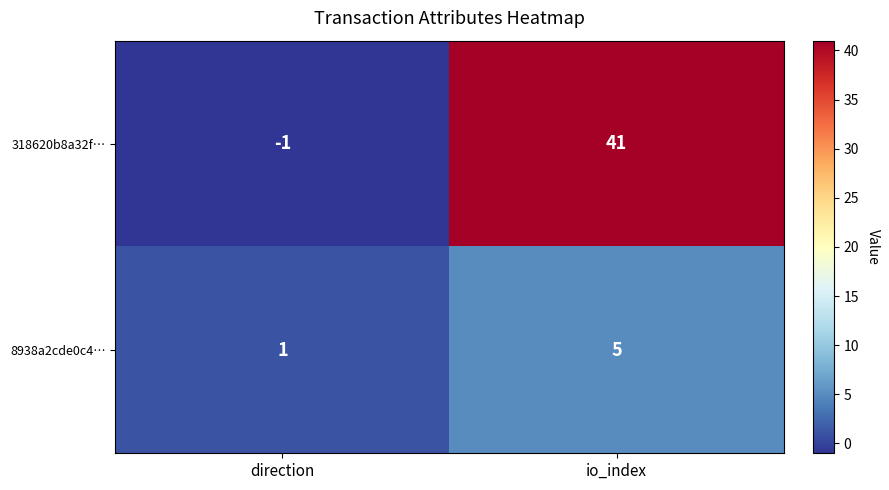

At how many categories does at least one series exceed 30?

1